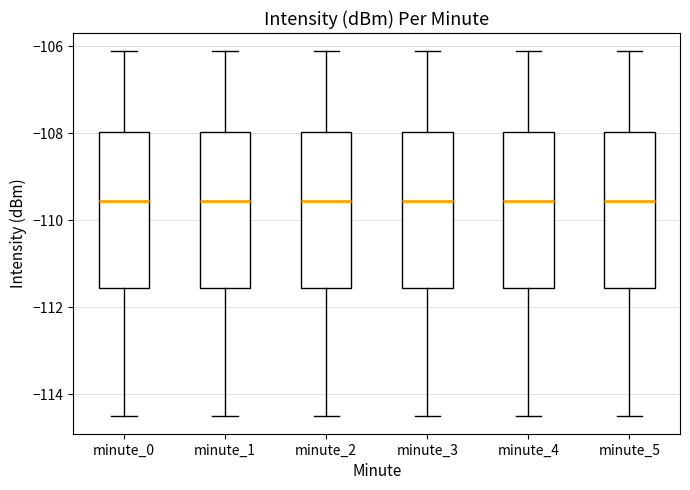

Reading left to right, read every box against the y-axis: the position of its median line, the range the box covers, and the ends of its whiskers. The values are not printed on the chart, so give them approximately, as read against the axis.

minute_0: median -109.6, box -111.6 to -108.0, whiskers -114.4 to -106.2
minute_1: median -109.6, box -111.6 to -108.0, whiskers -114.4 to -106.2
minute_2: median -109.6, box -111.6 to -108.0, whiskers -114.4 to -106.2
minute_3: median -109.6, box -111.6 to -108.0, whiskers -114.4 to -106.2
minute_4: median -109.6, box -111.6 to -108.0, whiskers -114.4 to -106.2
minute_5: median -109.6, box -111.6 to -108.0, whiskers -114.4 to -106.2